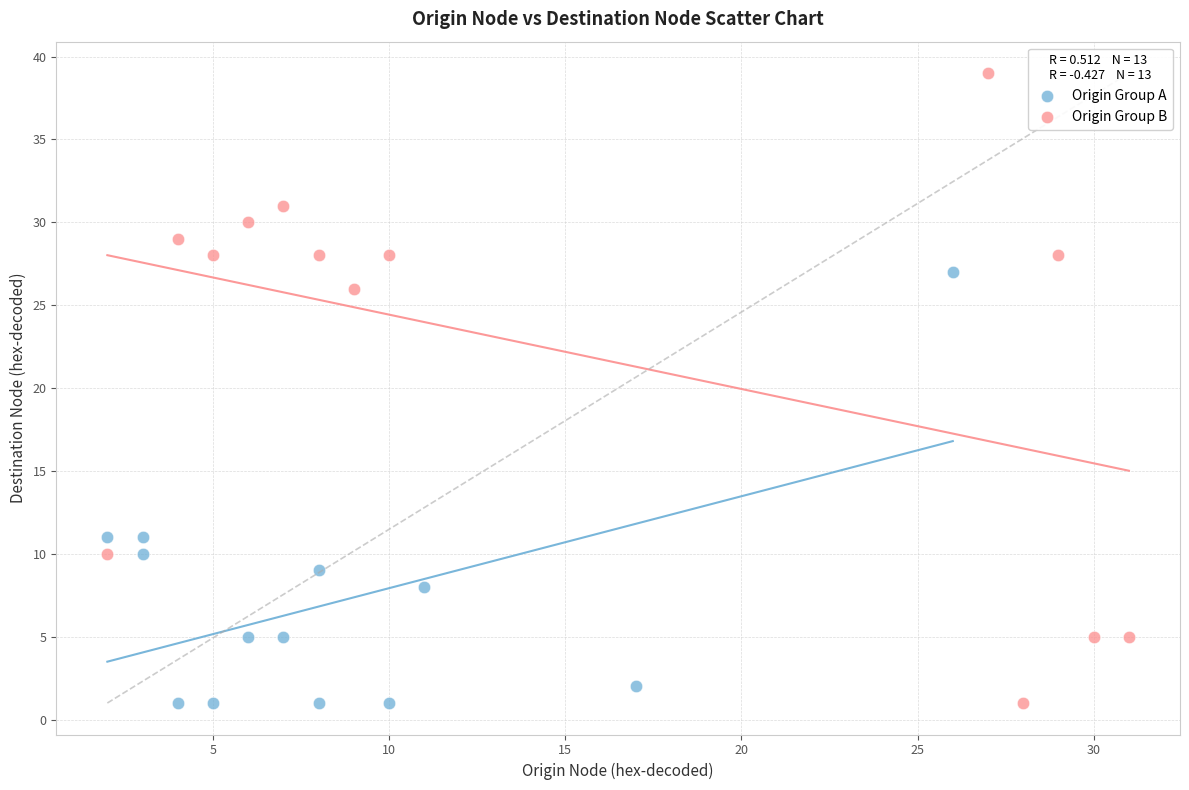

What are all the series names shown in the legend?

Origin Group A, Origin Group B